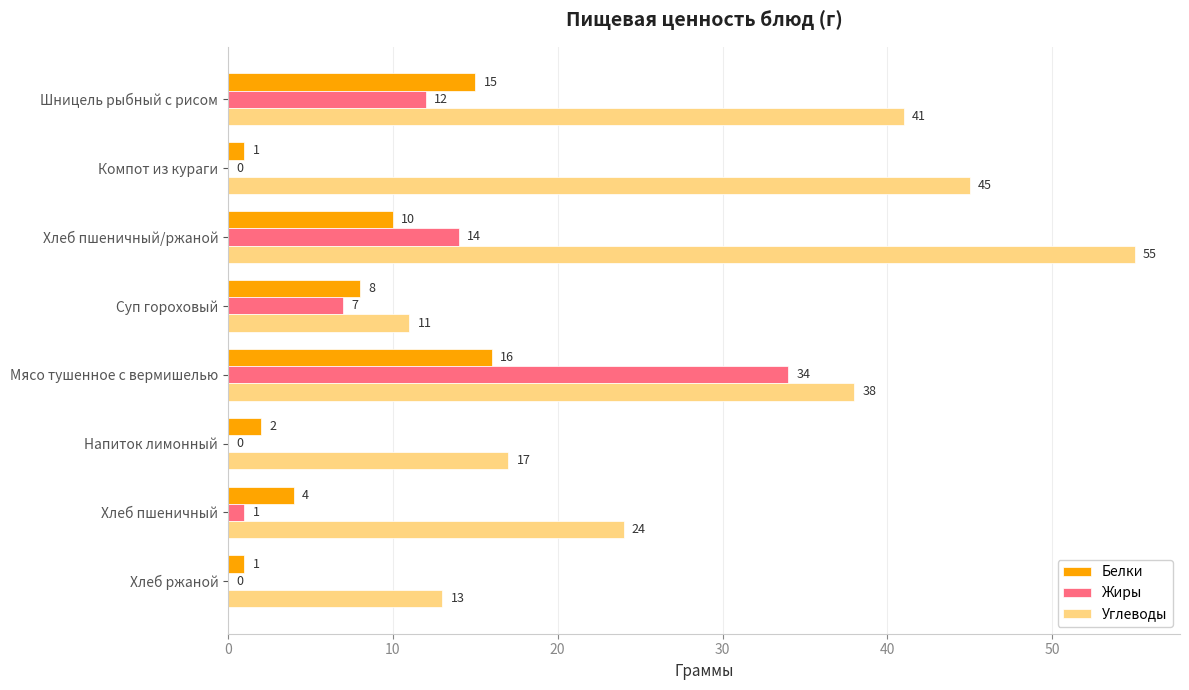

Is the value of Белки at Напиток лимонный greater than the value of Жиры at Напиток лимонный?

Yes